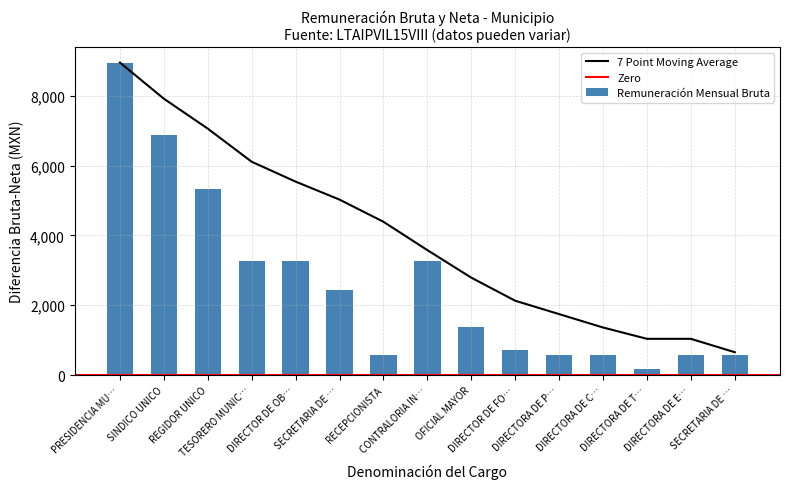

Rank the categories by value from lowest to highest.

DIRECTORA DE T…, RECEPCIONISTA, DIRECTORA DE P…, DIRECTORA DE C…, DIRECTORA DE E…, SECRETARIA DE …, DIRECTOR DE FO…, OFICIAL MAYOR, SECRETARIA DE …, TESORERO MUNIC…, DIRECTOR DE OB…, CONTRALORIA IN…, REGIDOR UNICO, SINDICO UNICO, PRESIDENCIA MU…